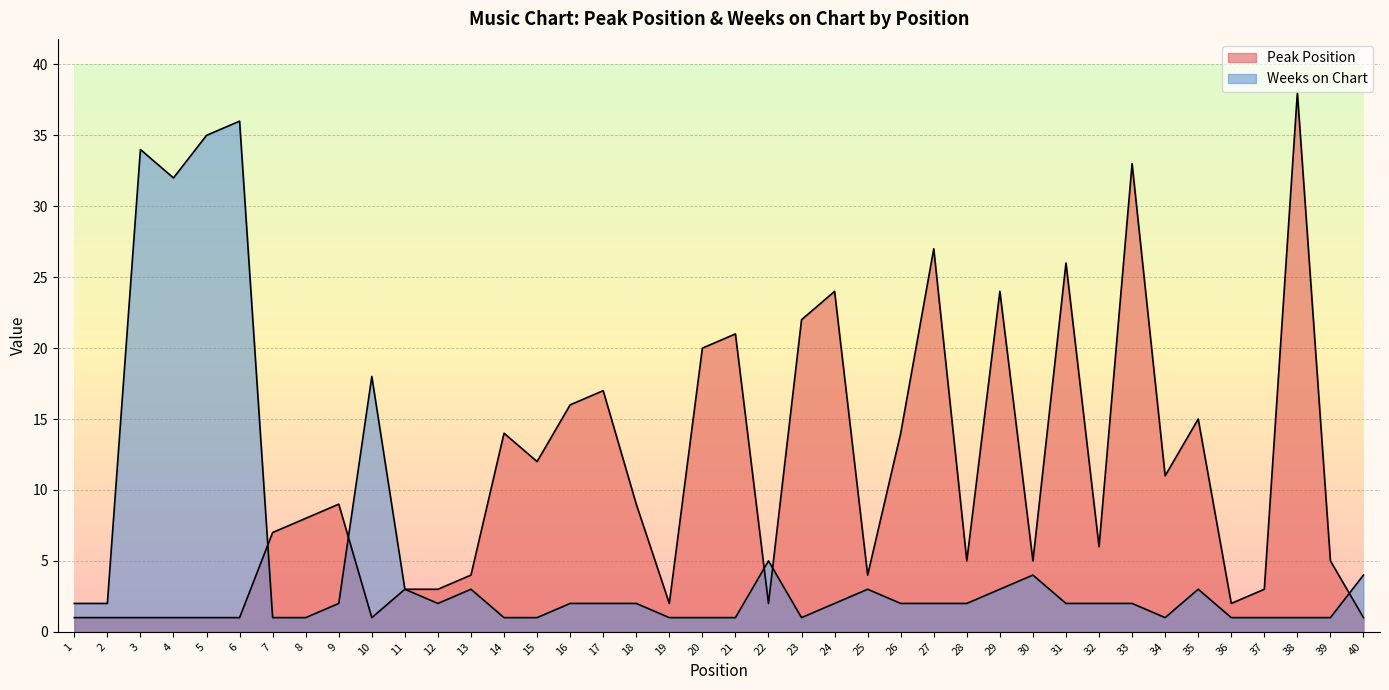

The Peak Position series shows 1 at 1. True or false?

True